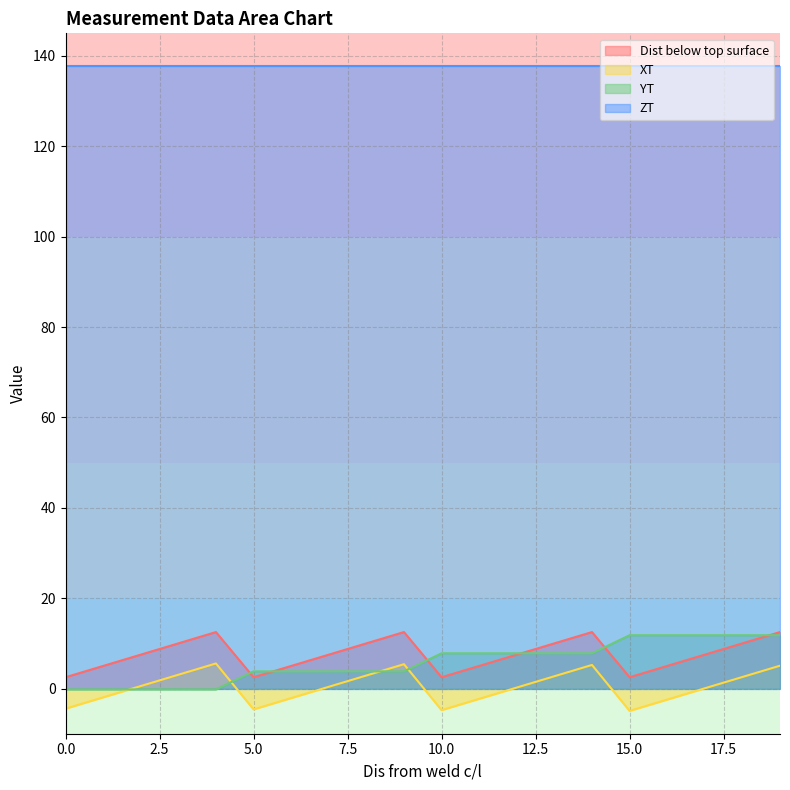

What is the highest value of the XT series?

5.6